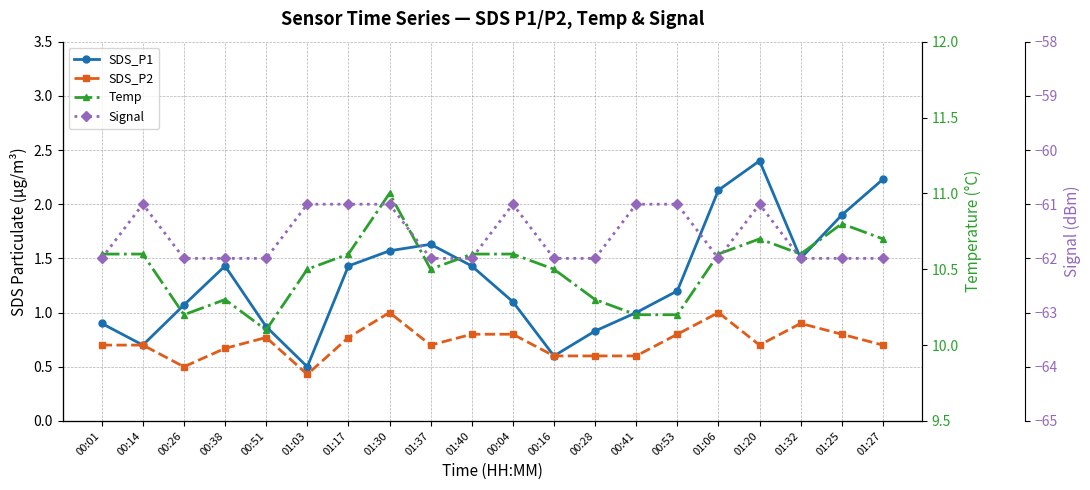

How many interior local valleys does the Temp series have?

4